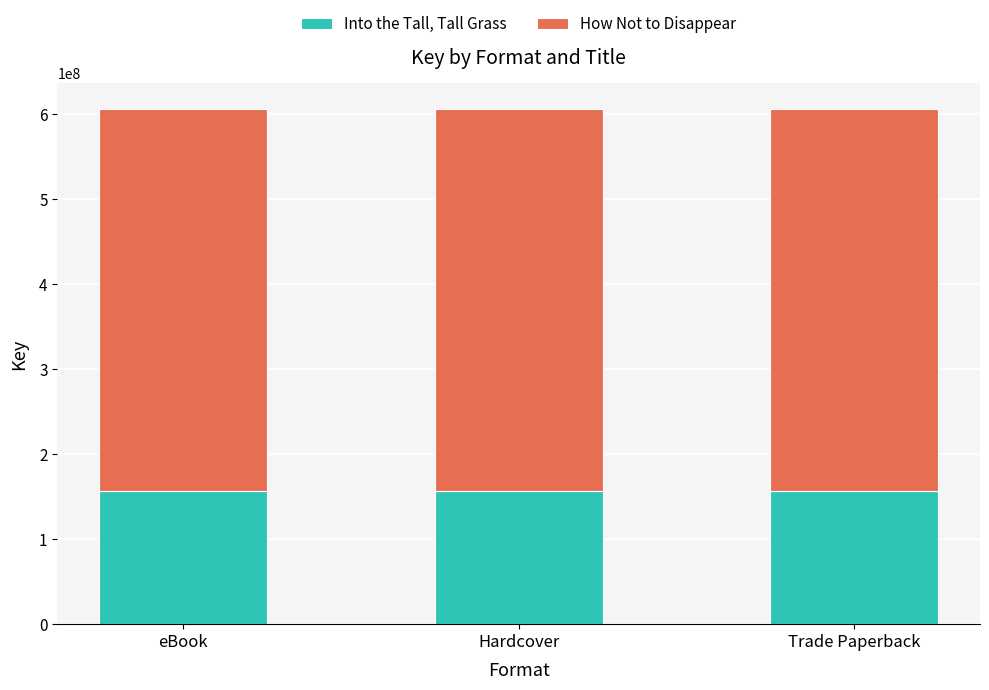

What are all the series names shown in the legend?

Into the Tall, Tall Grass, How Not to Disappear